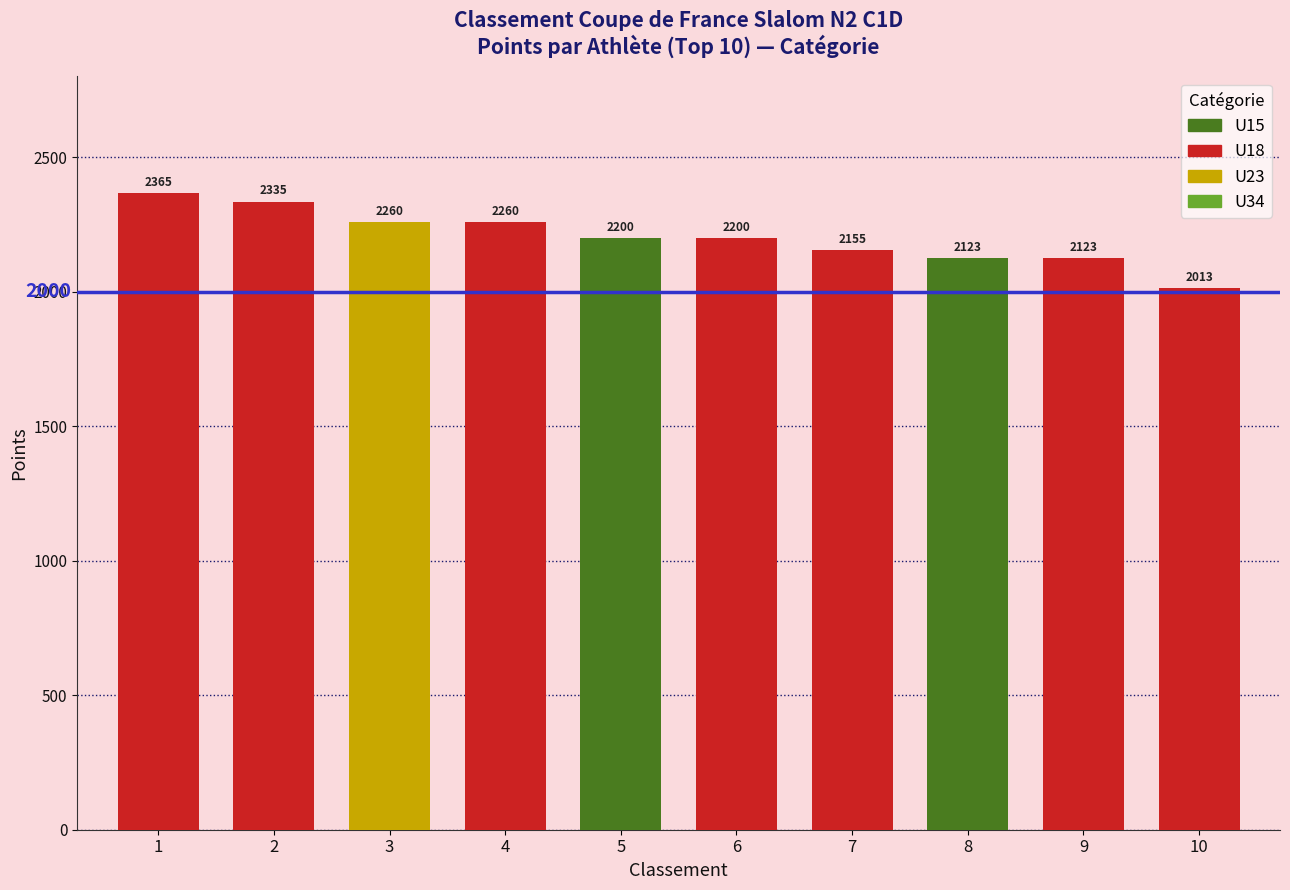

Is the value of U23 at 4 greater than the value of U15 at 7?

Yes